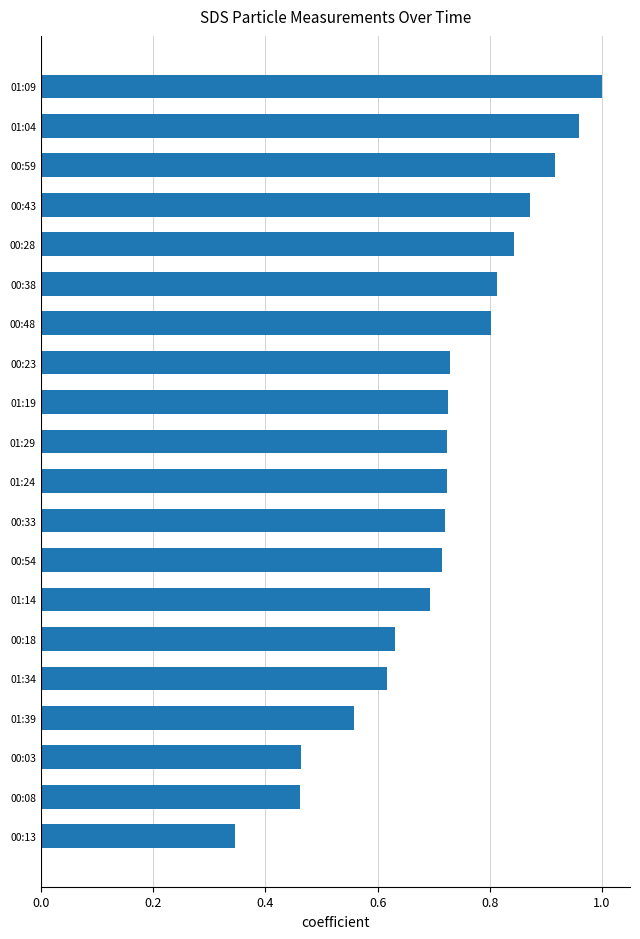

The value at 00:23 is 0.2. True or false?

False